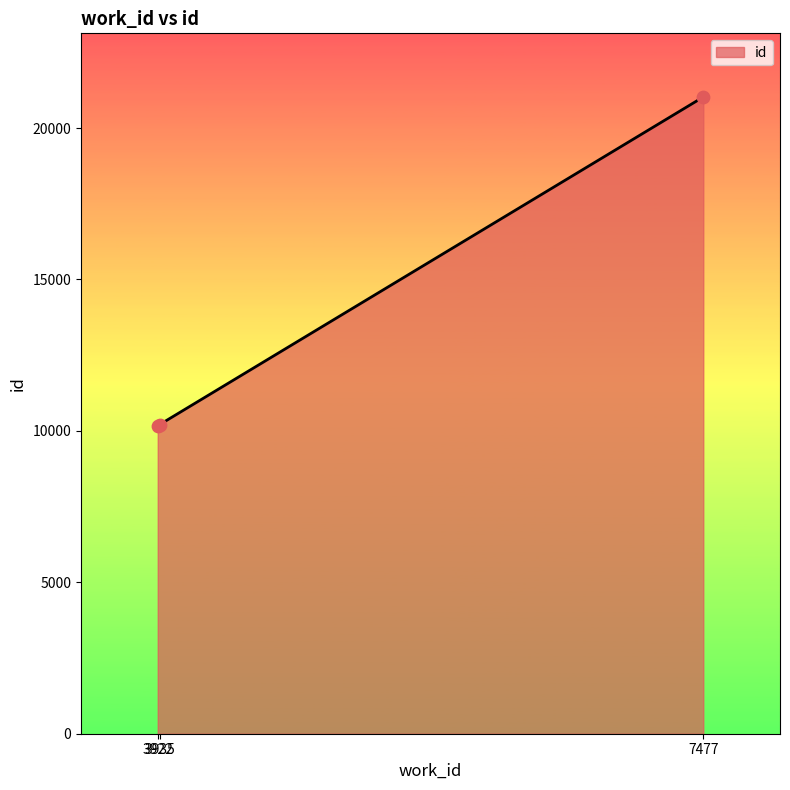

What is the change in value from 3922 to 7477?

+10849